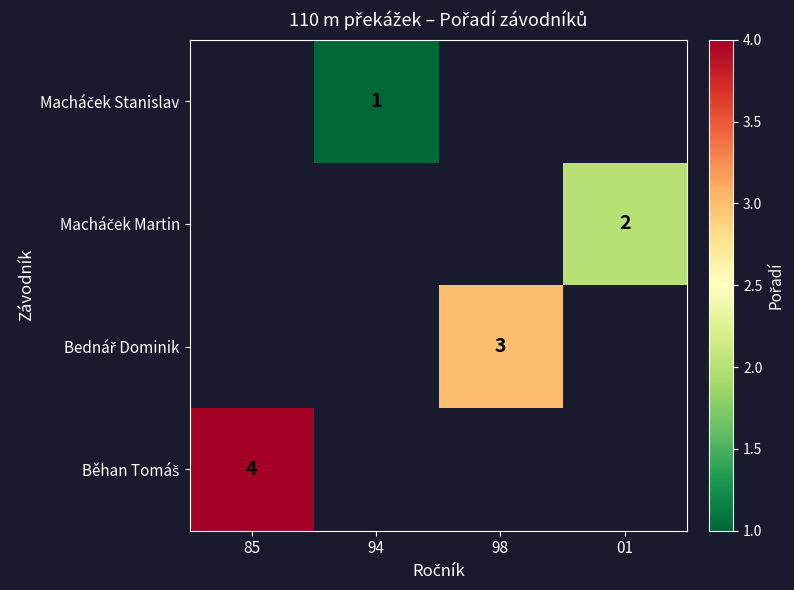

How many series are shown in this chart?

4